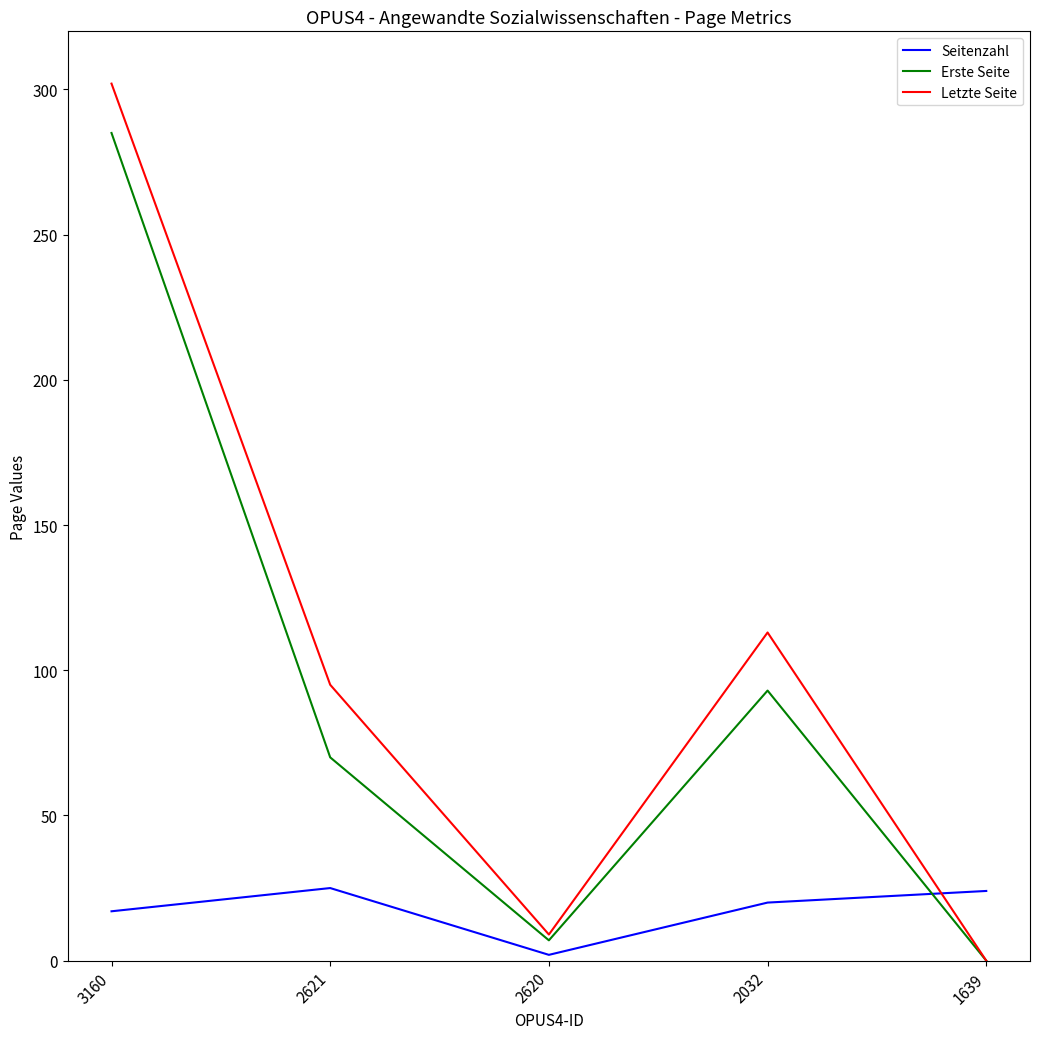

After their last crossing, which series has the higher values: Erste Seite or Seitenzahl?

Seitenzahl